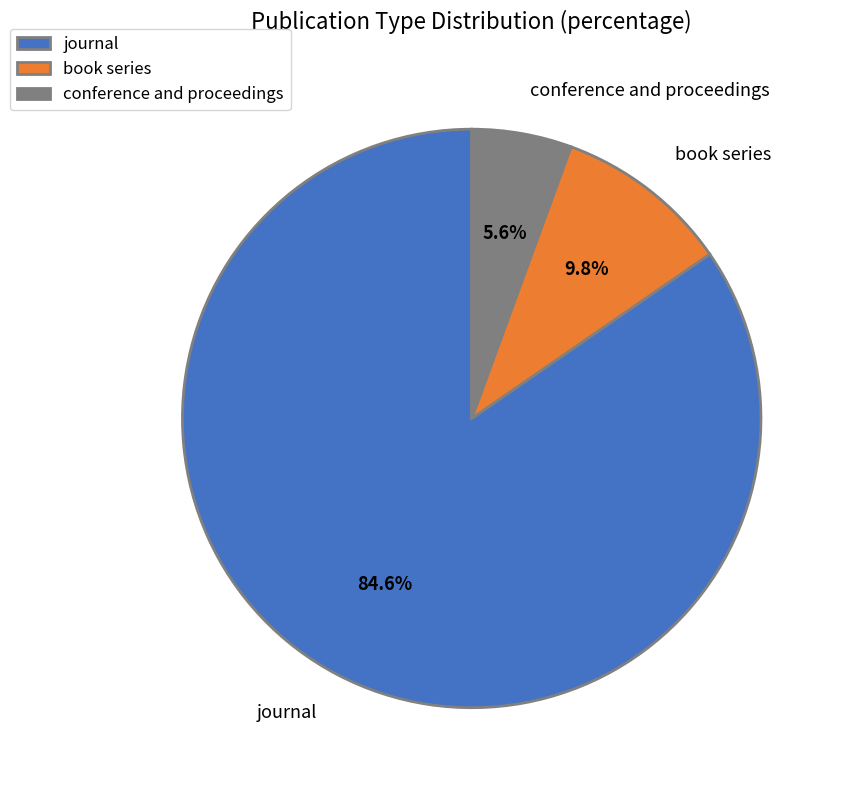

True or false: journal accounts for 78% of the total.

False